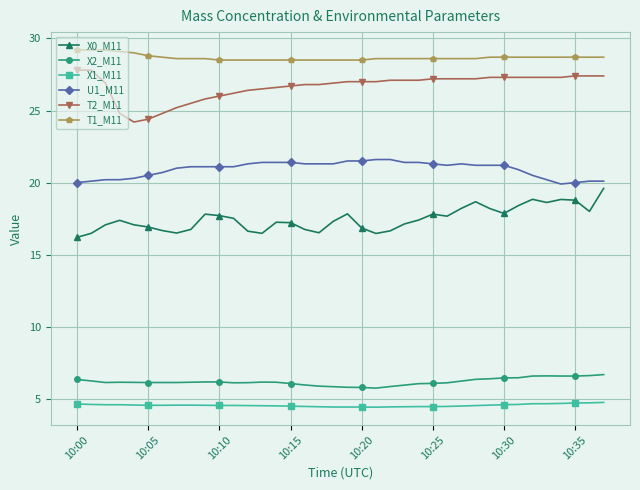

What is the value of the T1_M11 point at the 36th from the left?

28.7